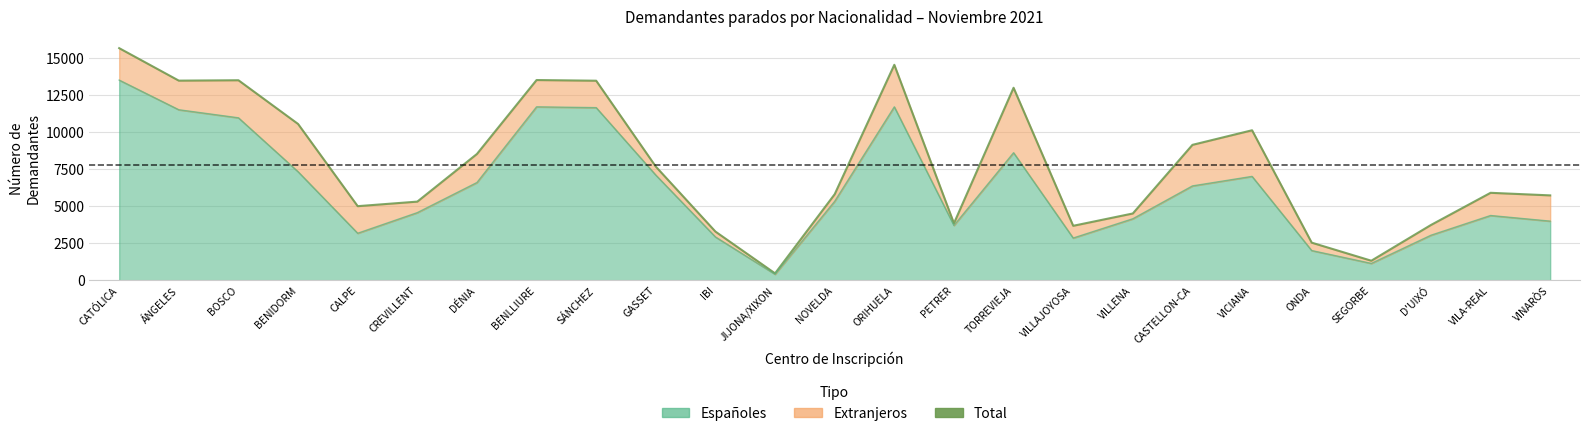

Which category has the lowest value across all series?

JIJONA/XIXON